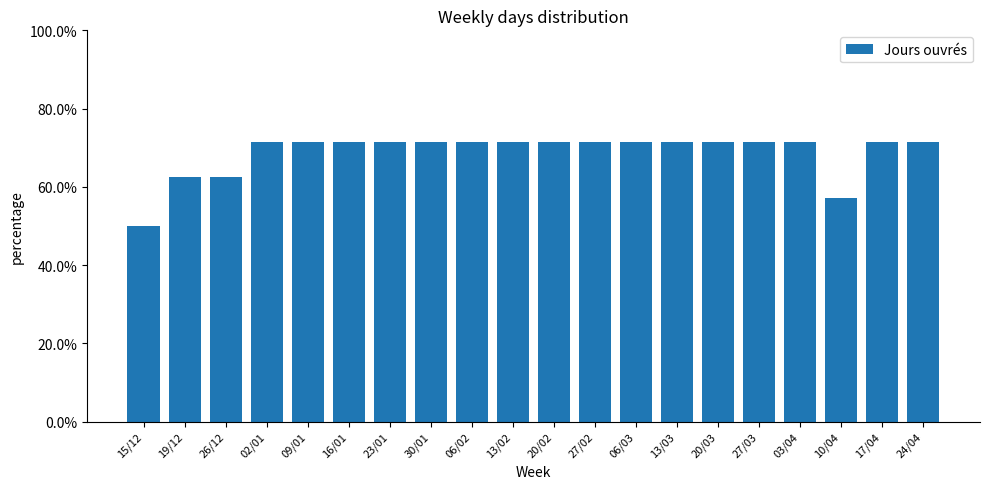

What is the maximum value shown in the chart?

71.4